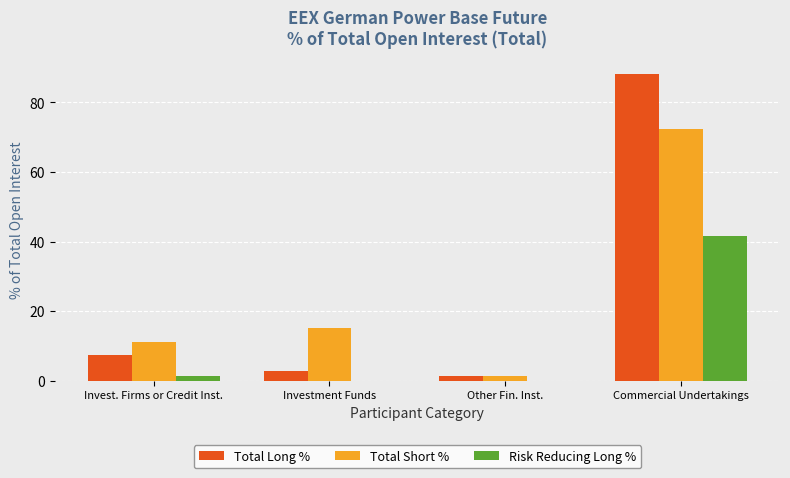

The Total Long % series shows 7.5 at Invest. Firms or Credit Inst.. True or false?

True